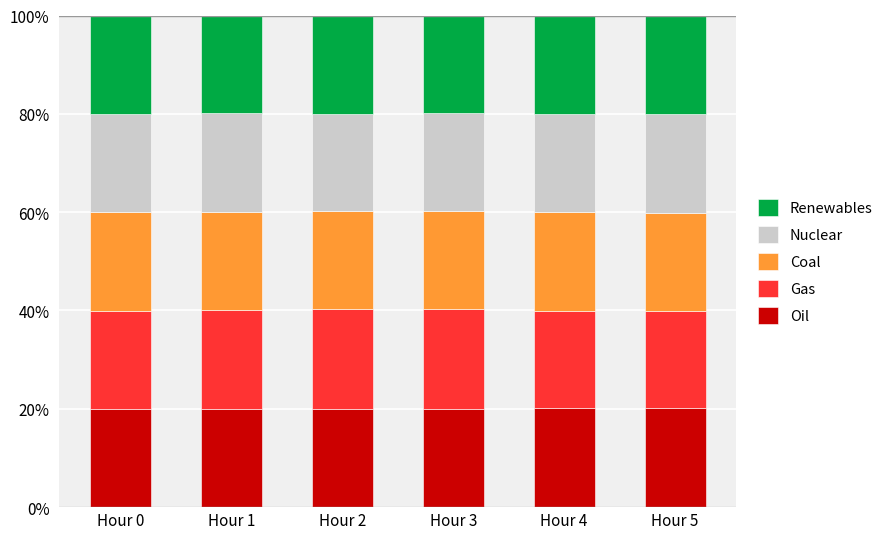

The Oil series shows 28.0 at Hour 2. True or false?

False